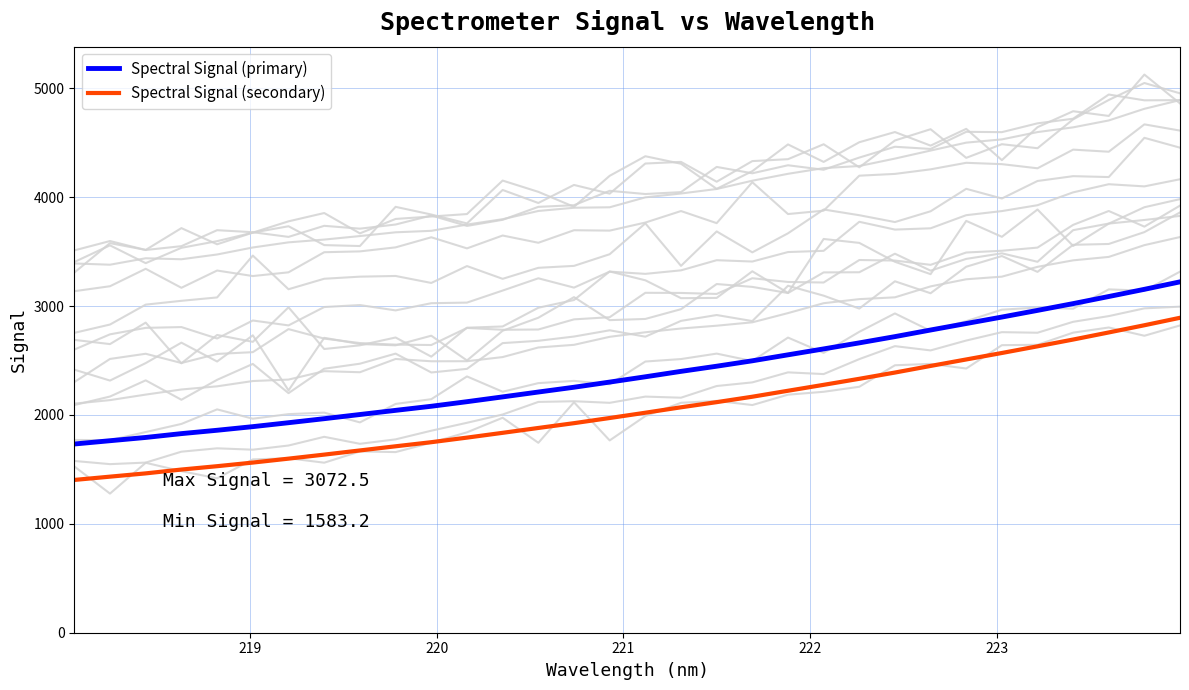

Which series has the largest total across all categories?

Spectral Signal (primary)